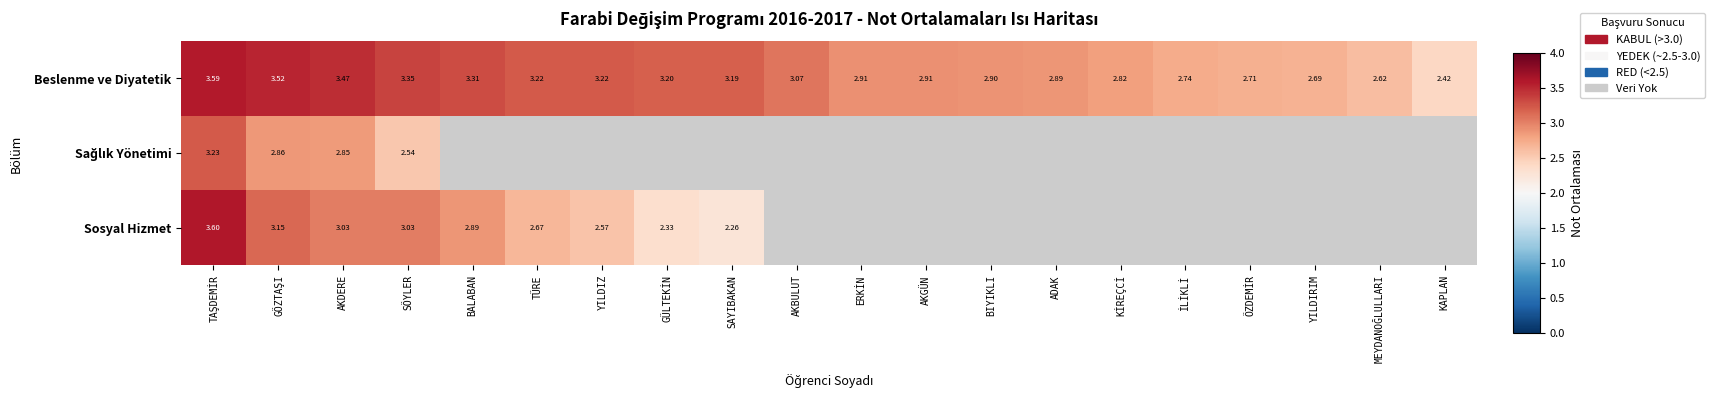

At which label is Beslenme ve Diyatetik closest to 3?

AKBULUT